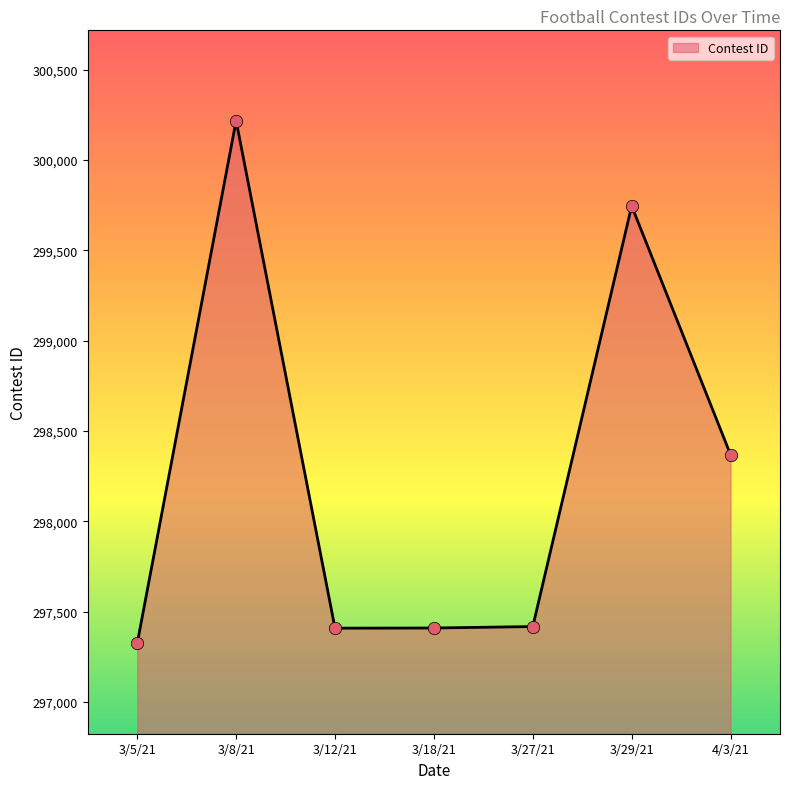

What is the change in value from 3/12/21 to 3/29/21?

+2336